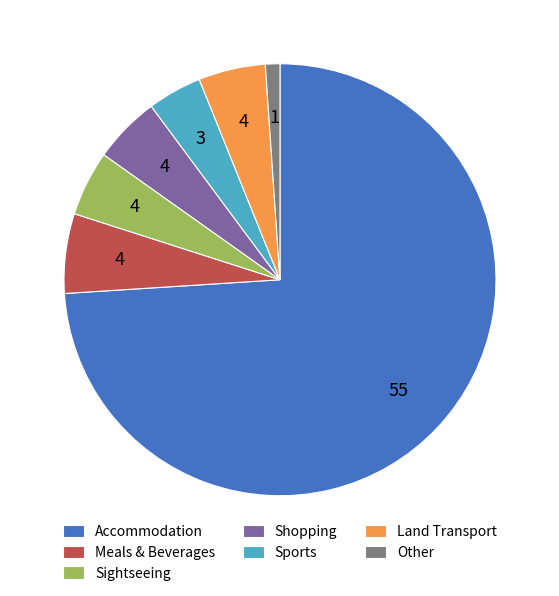

Do Meals & Beverages and Sightseeing together represent more than half of the pie?

No